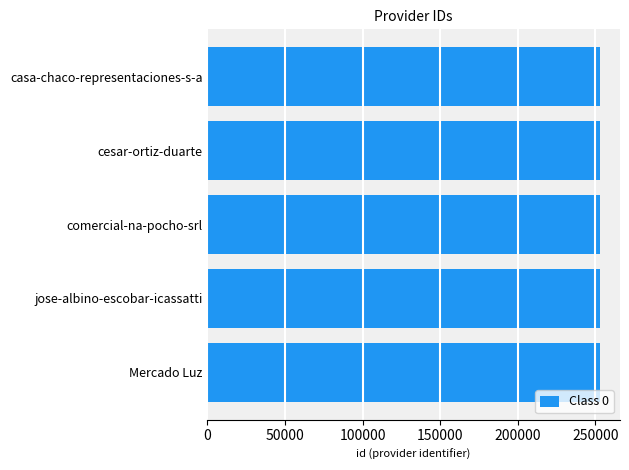

What value does the data have at comercial-na-pocho-srl?

253126